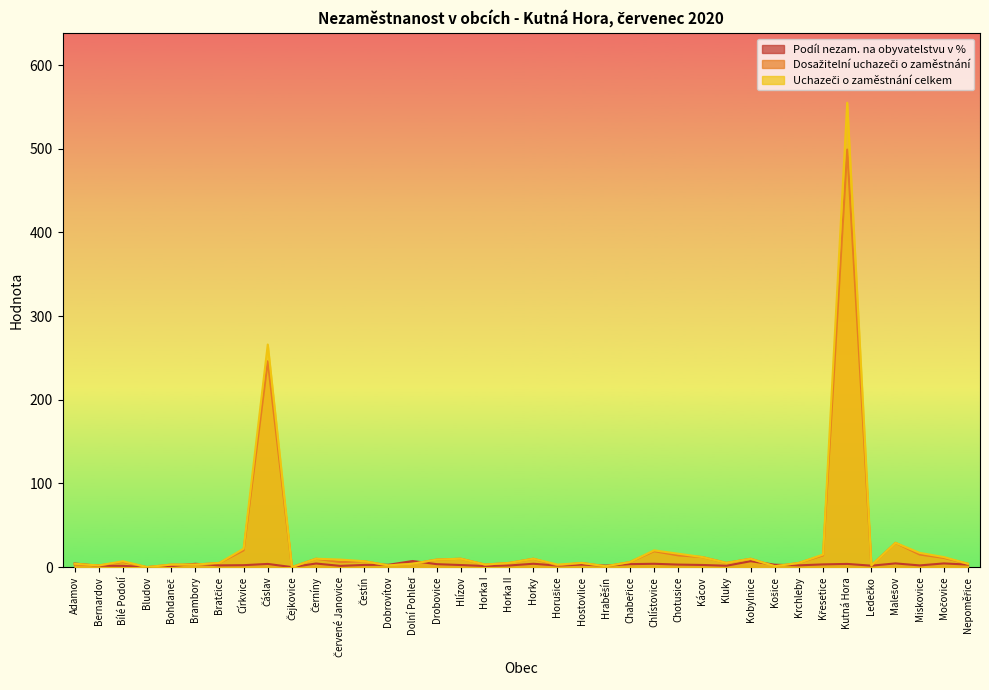

Rank the series by their maximum value, from highest to lowest.

Uchazeči o zaměstnání celkem, Dosažitelní uchazeči o zaměstnání, Podíl nezam. na obyvatelstvu v %